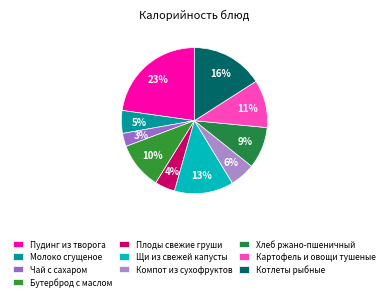

What is the largest slice in the pie chart?

Пудинг из творога